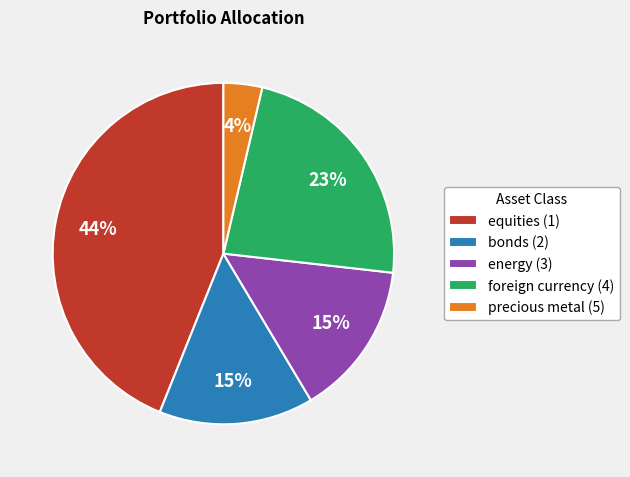

Count the number of slices in the pie.

5